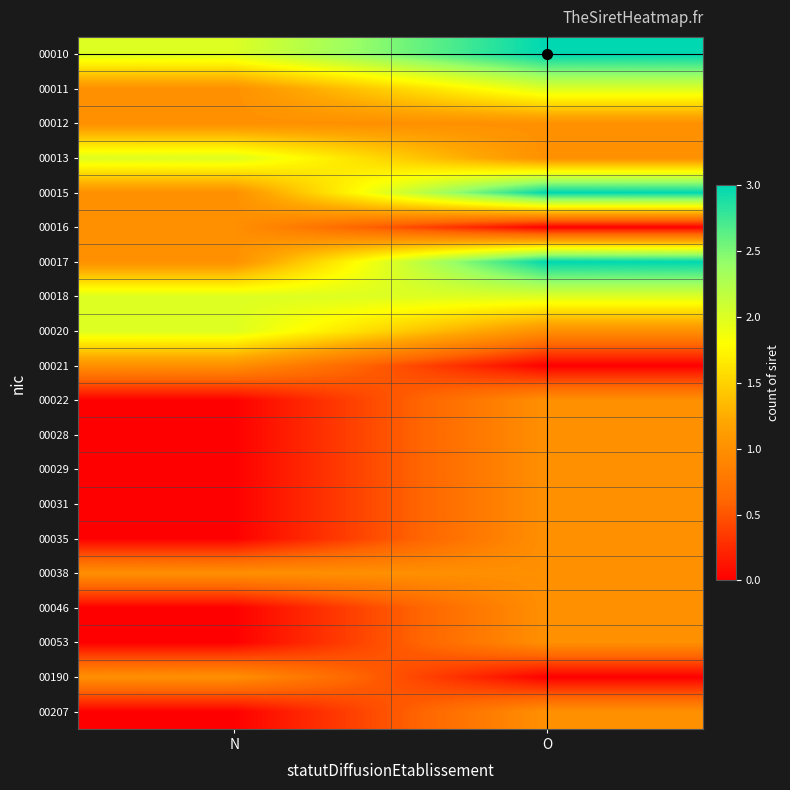

Reading left to right, extract all data points from this chart.

00010: N=2	O=3
00011: N=1	O=2
00012: N=1	O=1
00013: N=2	O=1
00015: N=1	O=3
00016: N=1	O=0
00017: N=1	O=3
00018: N=2	O=2
00020: N=2	O=1
00021: N=1	O=0
00022: N=0	O=1
00028: N=0	O=1
00029: N=0	O=1
00031: N=0	O=1
00035: N=0	O=1
00038: N=1	O=1
00046: N=0	O=1
00053: N=0	O=1
00190: N=1	O=0
00207: N=0	O=1